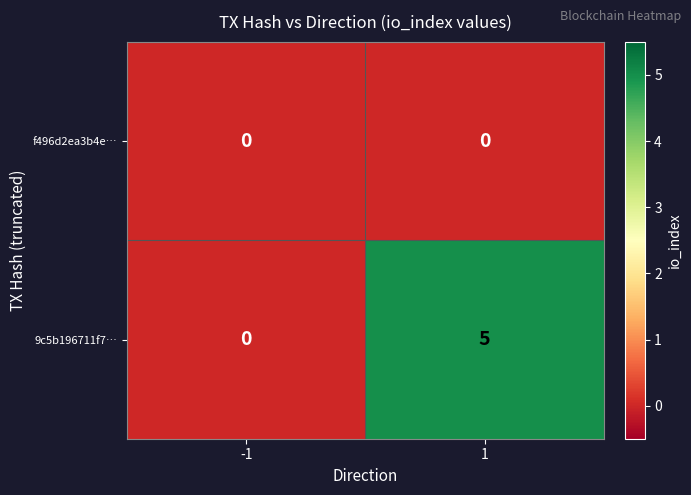

What is the total value across all series at 1?

5